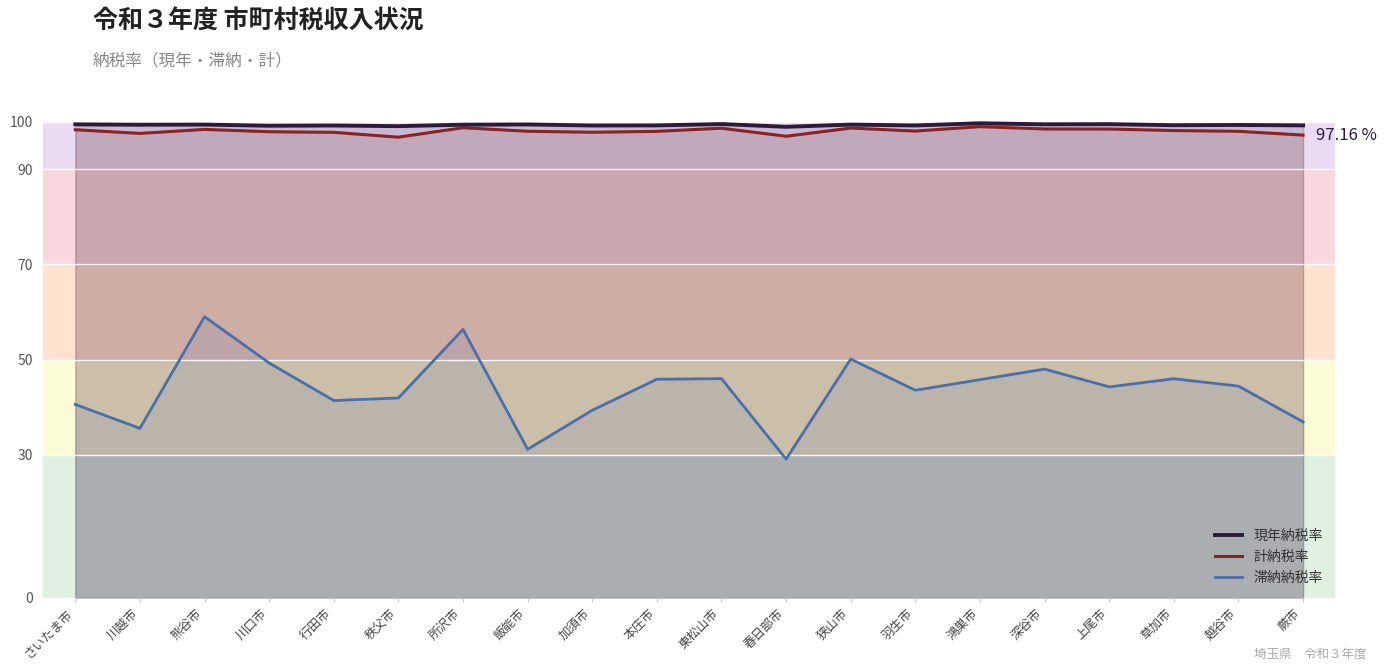

What is the total value across all series at 春日部市?

224.9